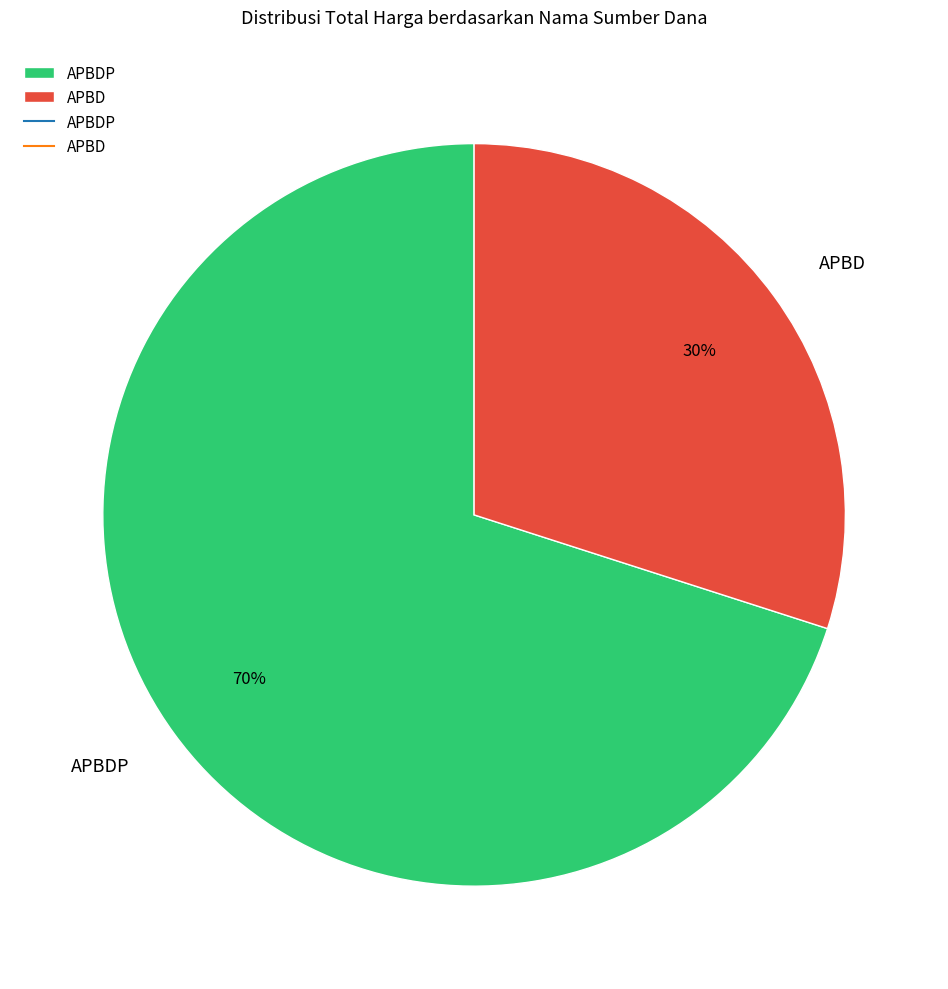

Which slice is the largest?

APBDP